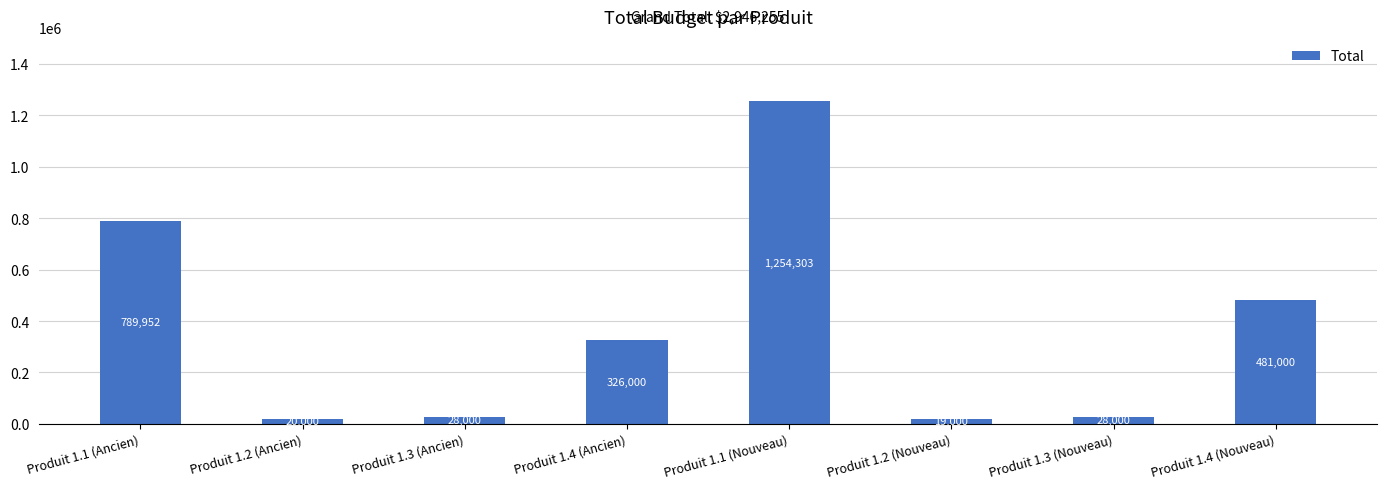

What is the value of the 2nd bar from the left?

20000